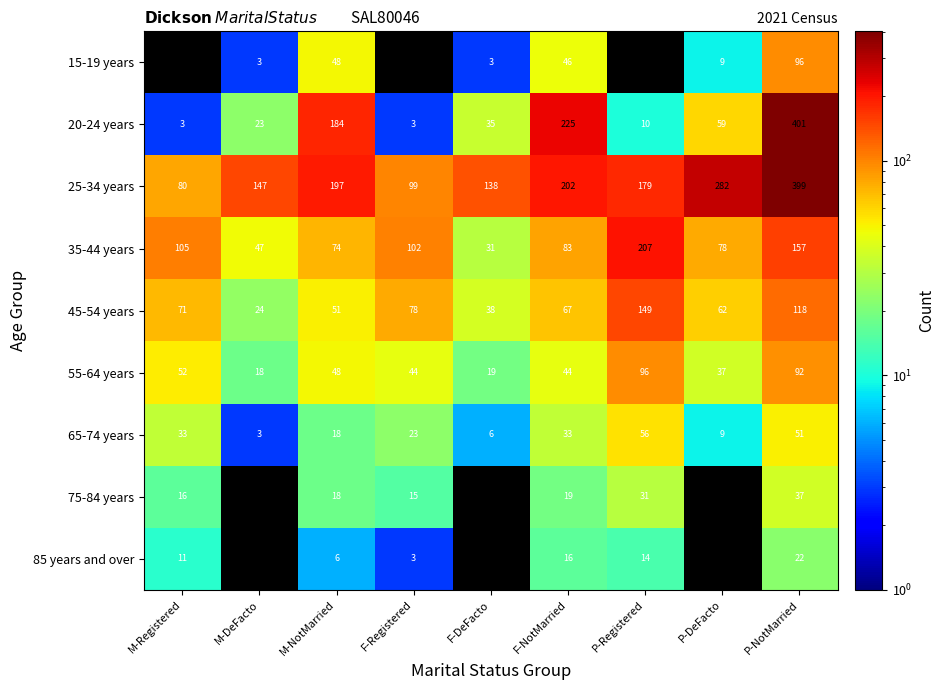

What is the total value across all series at P-NotMarried?

1373